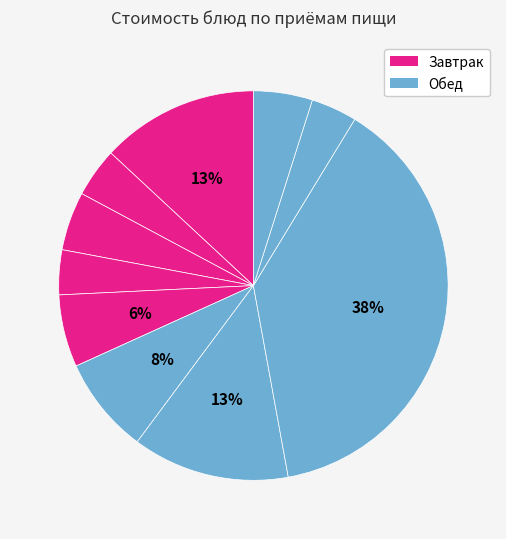

Count the number of slices in the pie.

10